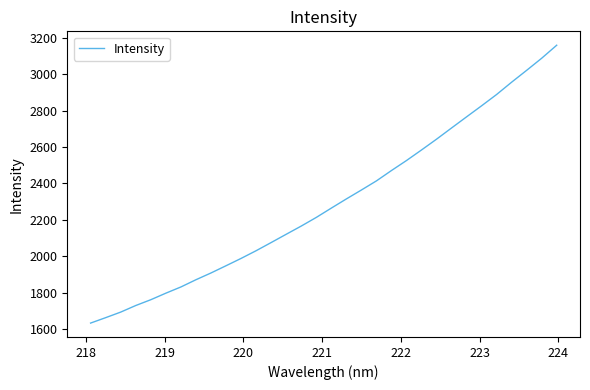

True or false: the data has more than 0 interior local peaks.

False